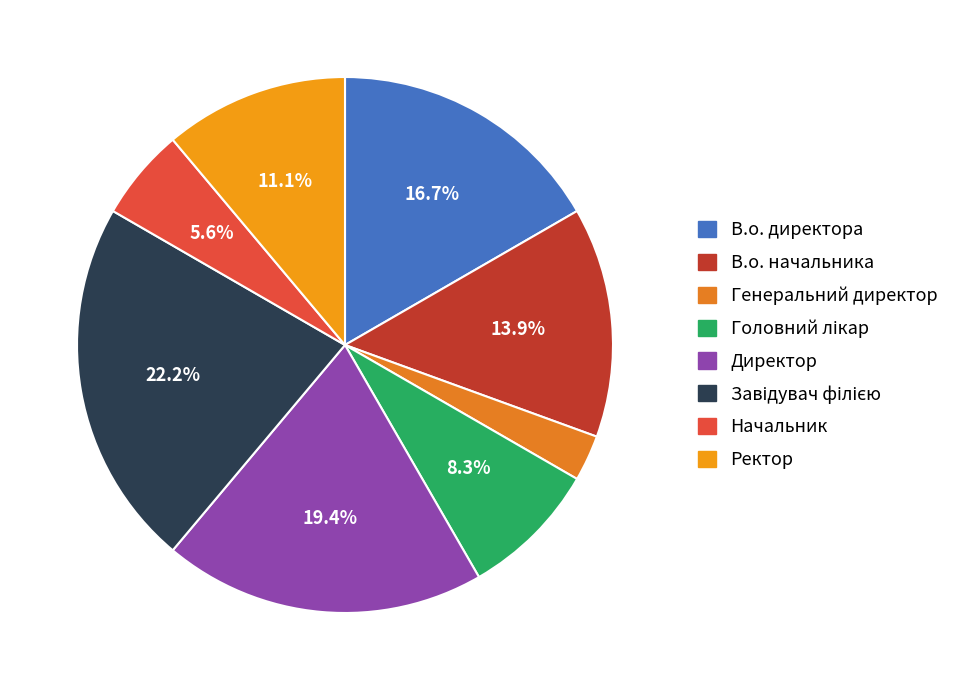

Which category has the biggest portion of the pie?

Завідувач філією